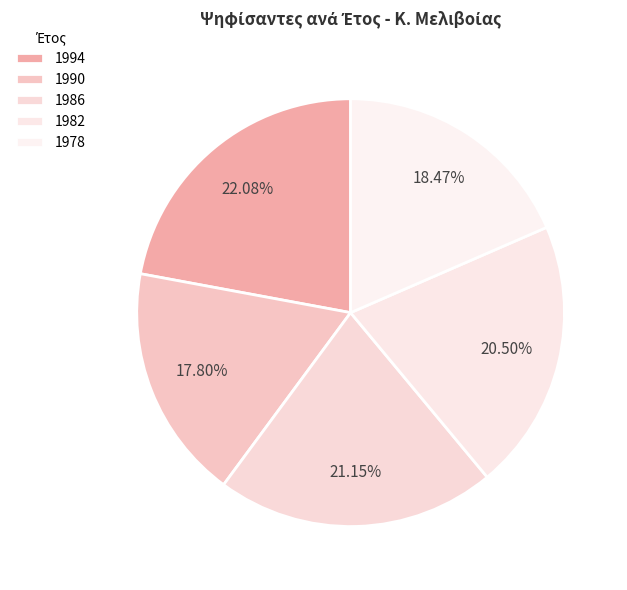

Rank the categories by value from highest to lowest.

1994, 1986, 1982, 1978, 1990